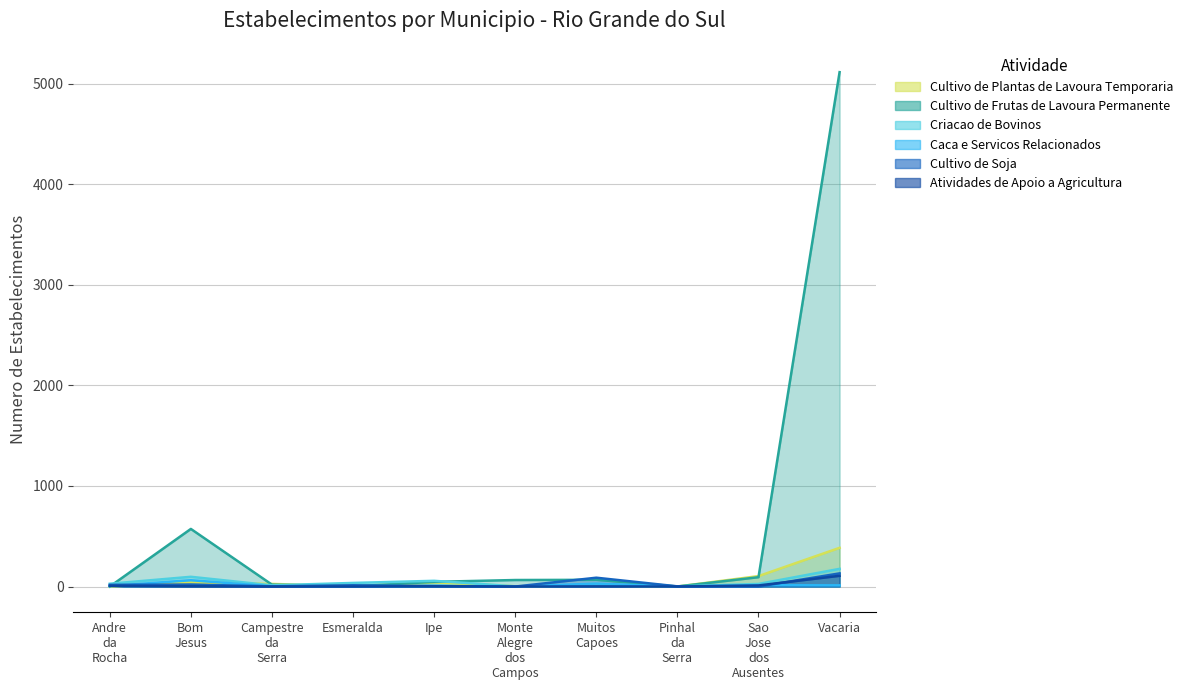

What are all the series names shown in the legend?

Cultivo de Plantas de Lavoura Temporaria, Cultivo de Frutas de Lavoura Permanente, Criacao de Bovinos, Caca e Servicos Relacionados, Cultivo de Soja, Atividades de Apoio a Agricultura